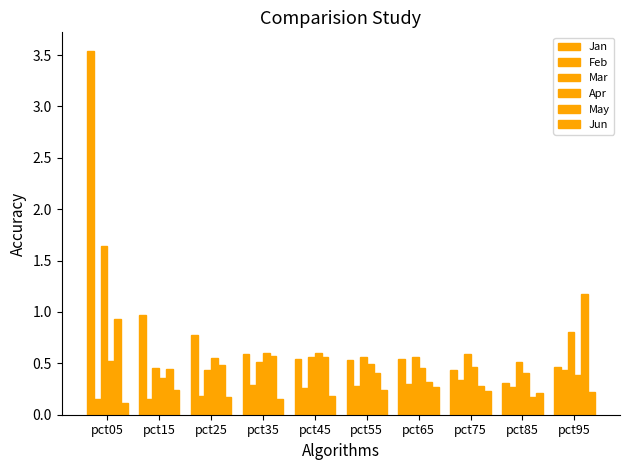

Which label corresponds to the largest value in the chart?

pct05